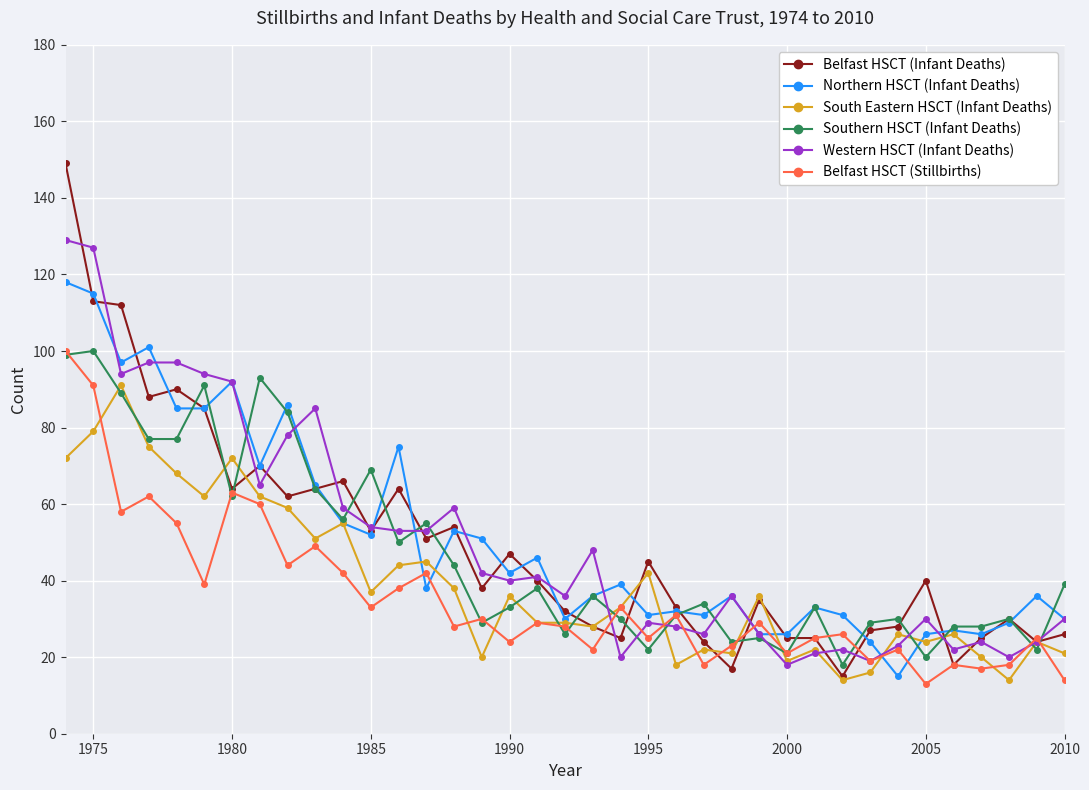

Which series has the largest range (max minus min)?

Belfast HSCT (Infant Deaths)